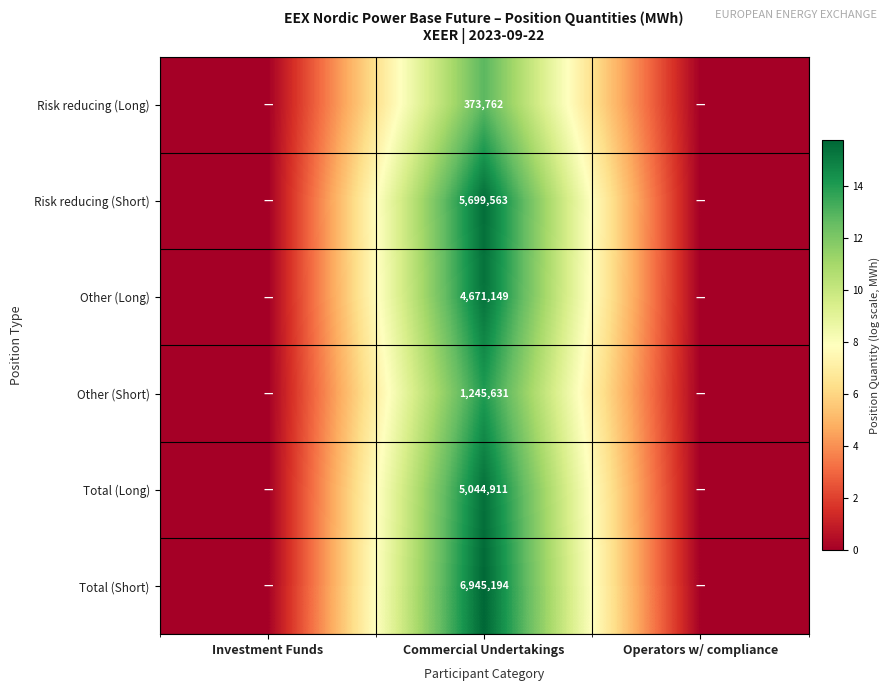

True or false: Risk reducing (Long) has a value of 373762 at Commercial Undertakings.

True